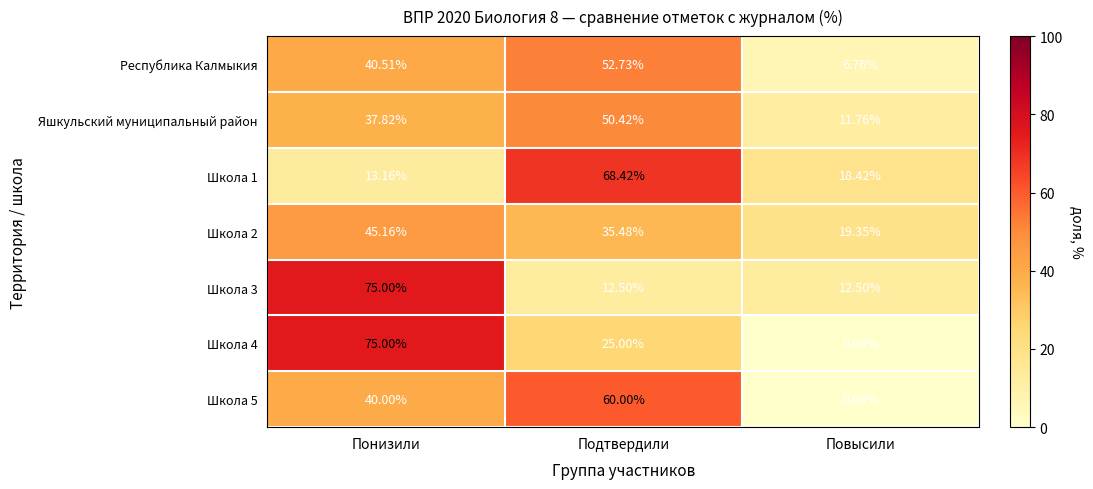

At which label does Школа 5 reach its peak?

Подтвердили